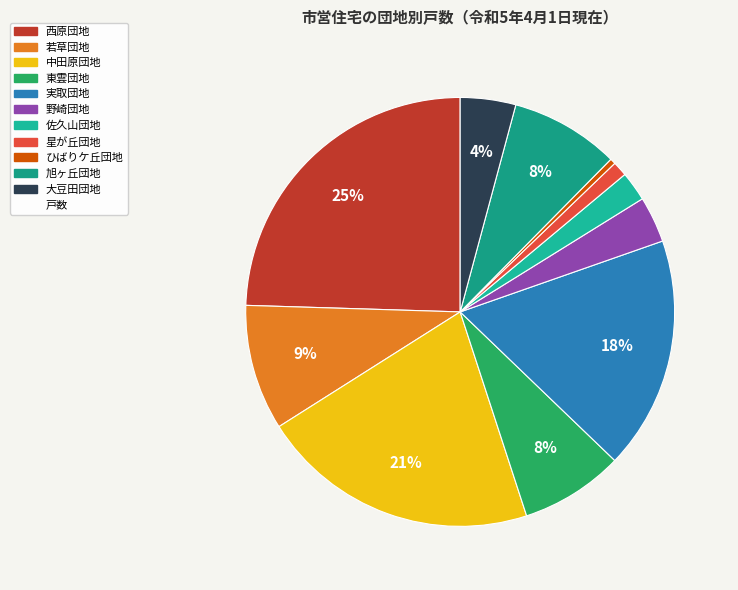

How many slices are in this pie chart?

11